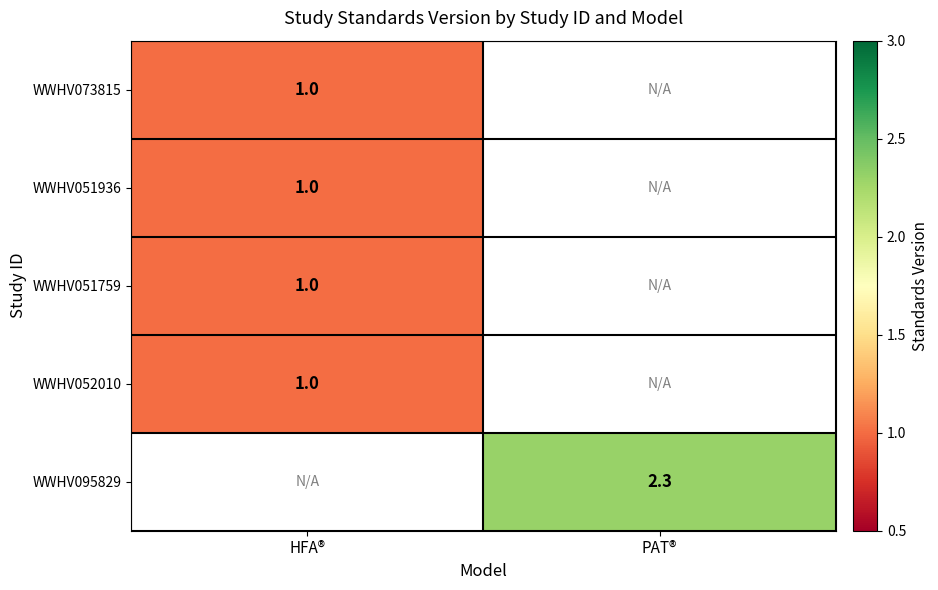

Is it true that WWHV051759 equals 0.5 at HFA®?

False